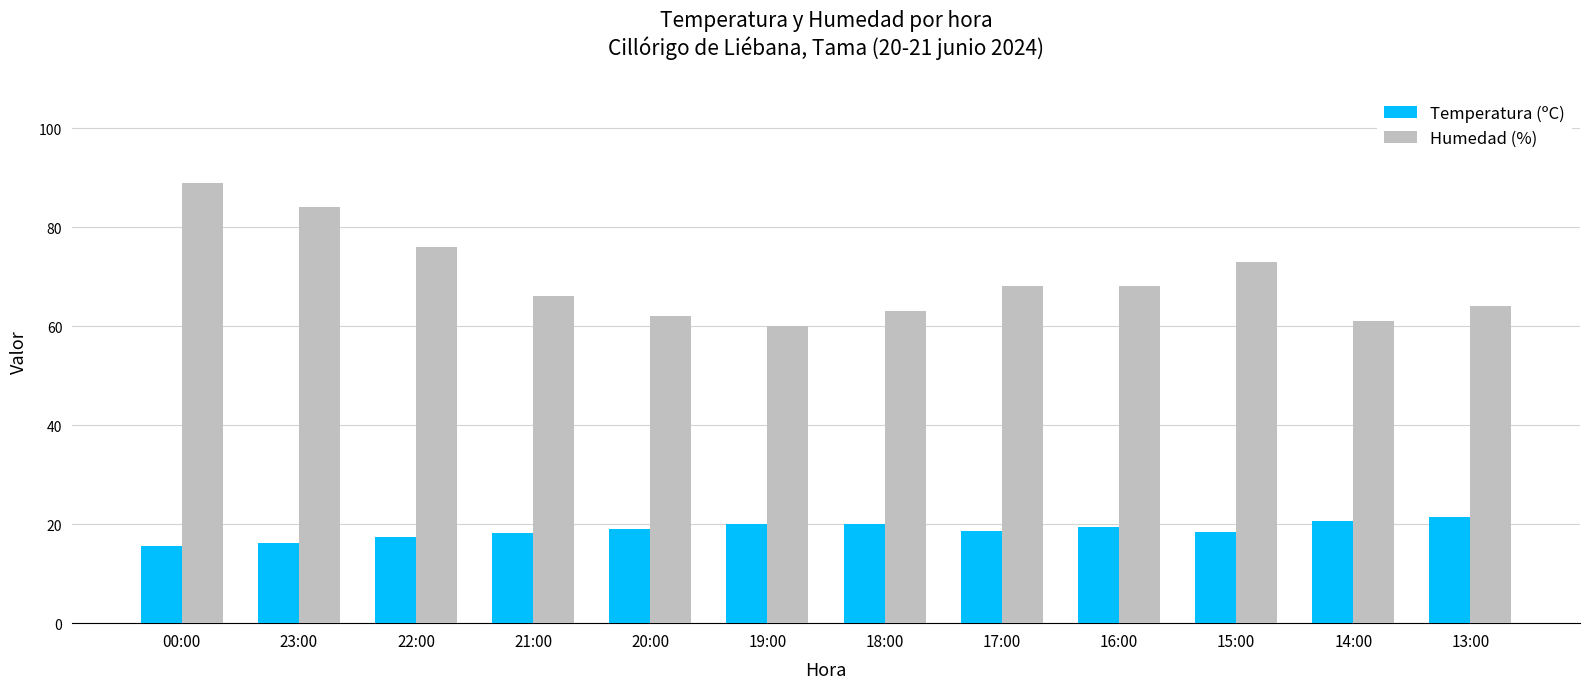

What are all the series names shown in the legend?

Temperatura (ºC), Humedad (%)